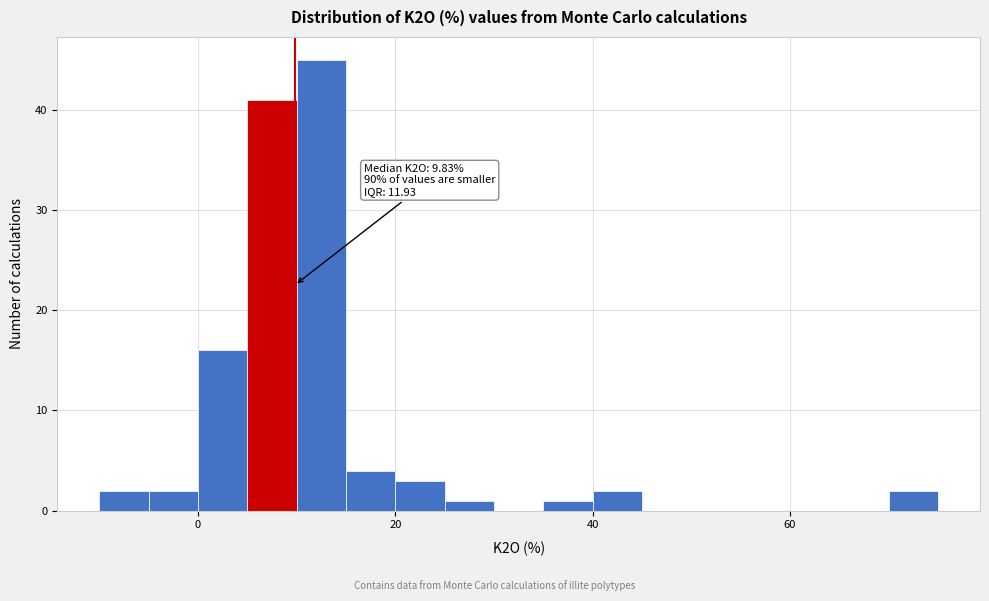

Around what value on the x-axis is the tallest bar? Give the approximate position of its centre, as read against the axis.

12